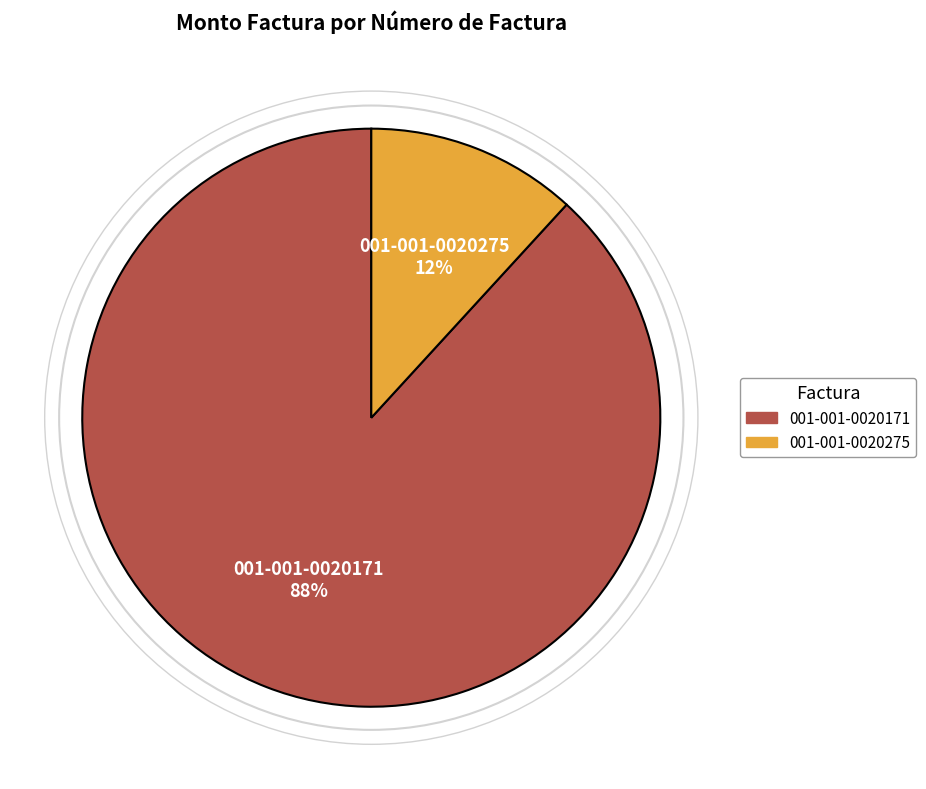

Rank the categories by value from lowest to highest.

001-001-0020275, 001-001-0020171